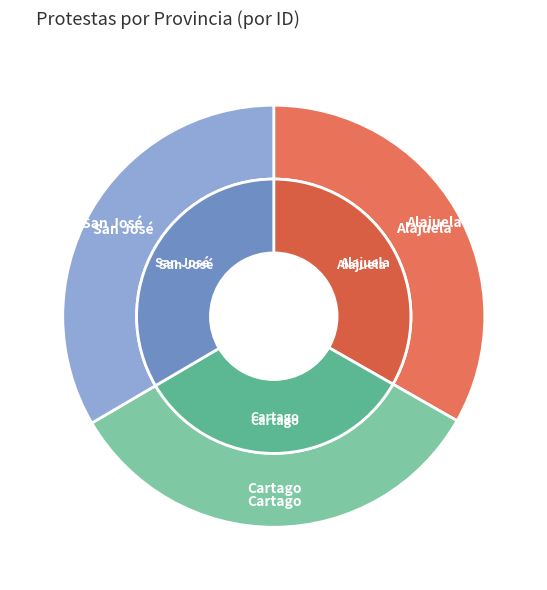

Rank the categories by value from highest to lowest.

San José, Cartago, Alajuela